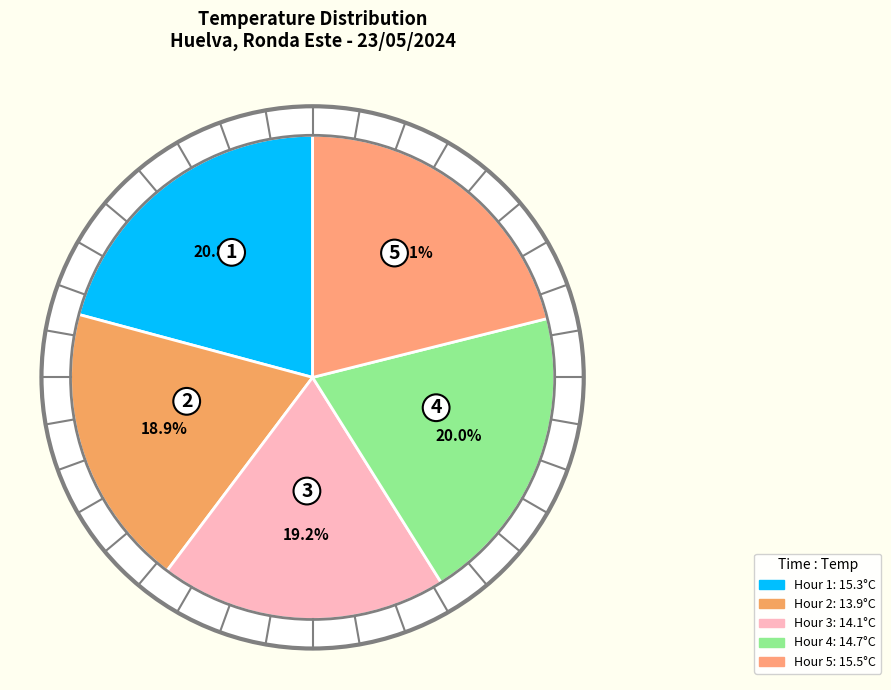

What portion of the pie excludes 08:00 (13.9°C)?

81.1%